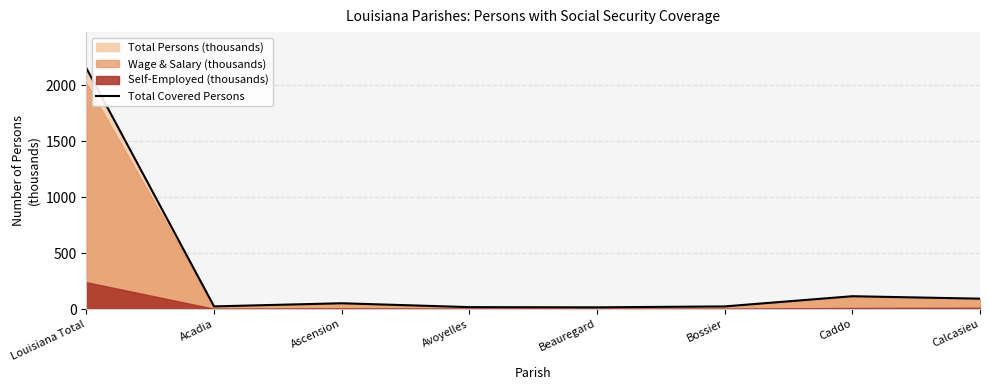

What is the minimum value shown in the chart?

15.0